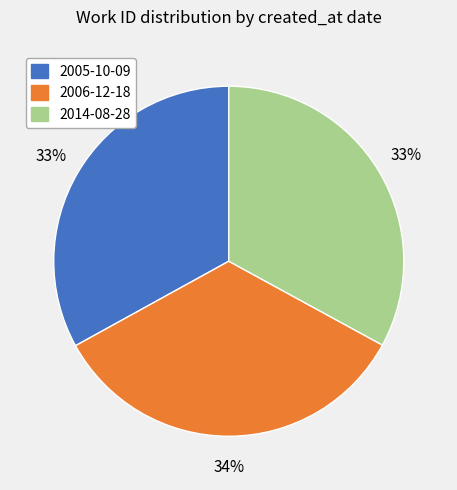

What is the ratio of the value at 2014-08-28 to the value at 2005-10-09?

1.0